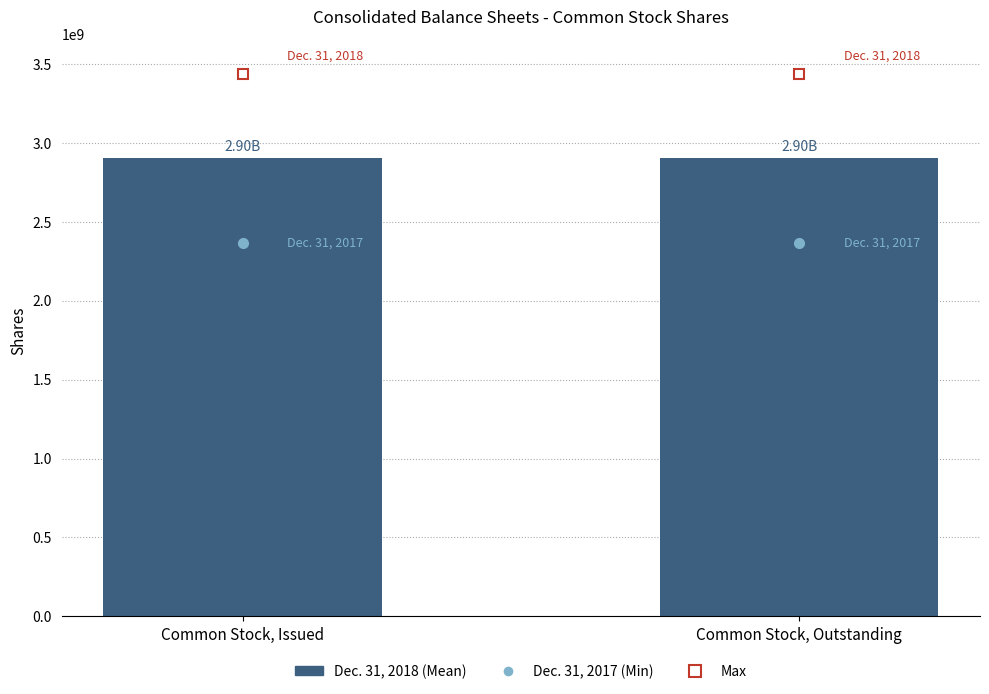

What is the label of the 2nd bar from the left?

Common Stock, Outstanding